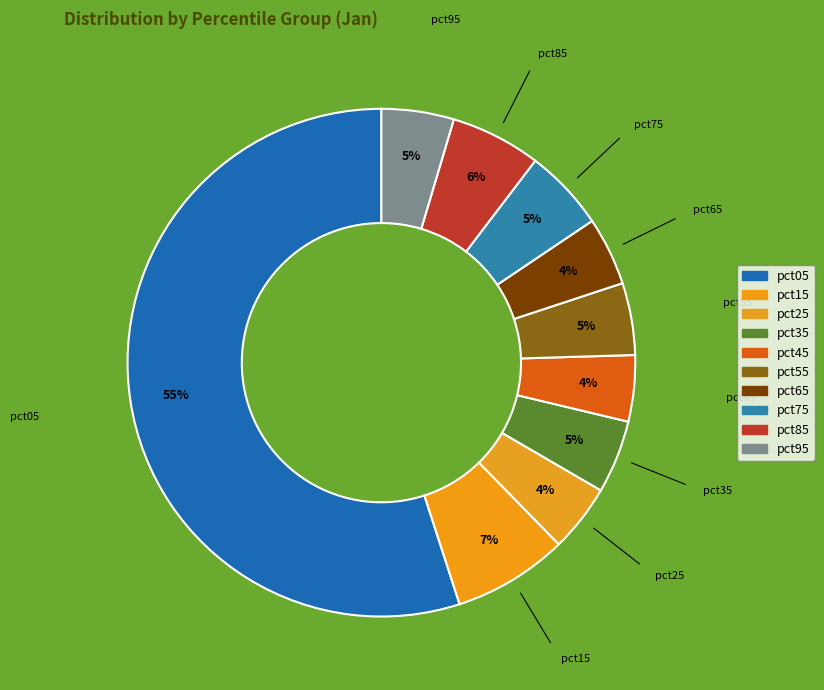

To the nearest percent, what portion does pct55 represent?

5%